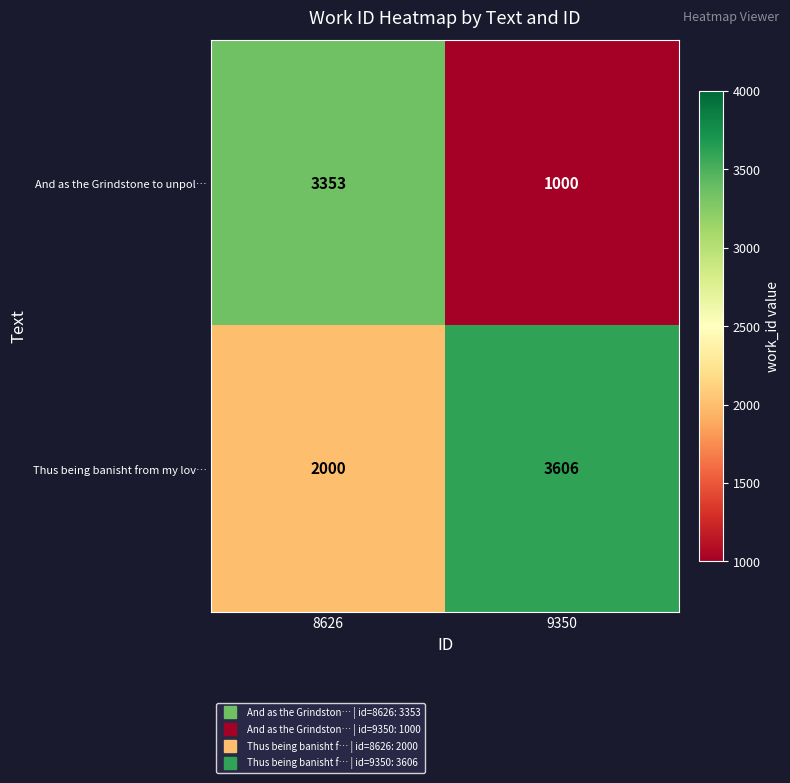

Is it true that And as the Grindstone to unpol… equals 1000 at 9350?

True